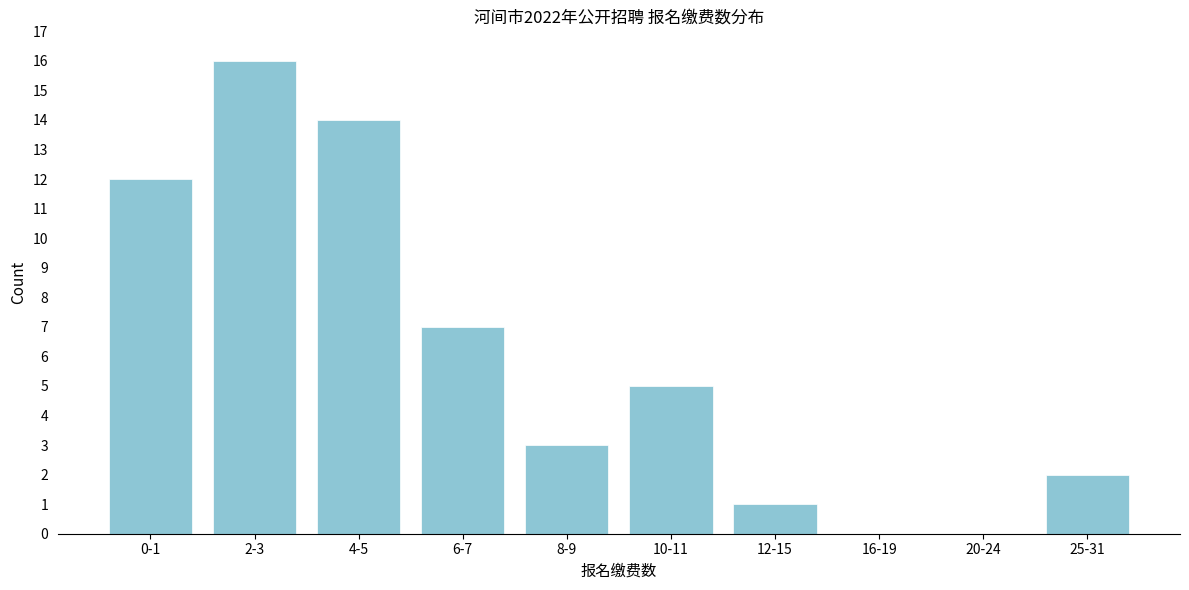

Reading left to right, what are all the values shown in this chart?

0-1=12	2-3=16	4-5=14	6-7=7	8-9=3	10-11=5	12-15=1	16-19=0	20-24=0	25-31=2